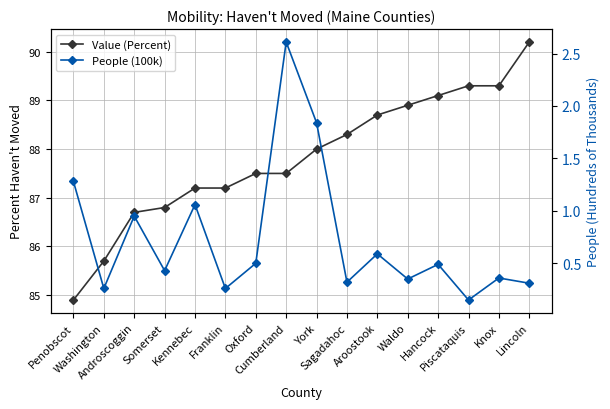

True or false: People (100k) and Value (Percent) intersect in this chart.

False